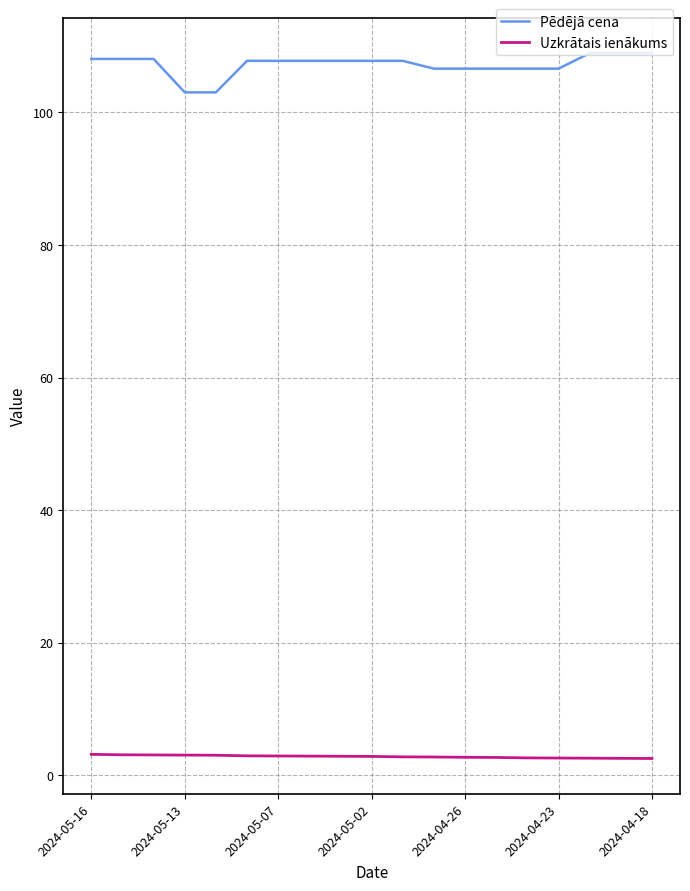

What is the greatest value displayed?

108.9